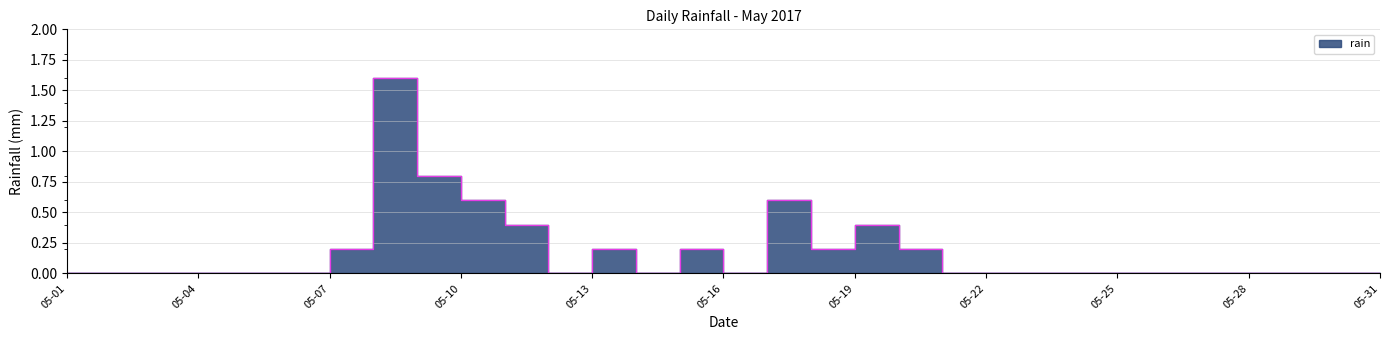

Where is the first local minimum?

2017-05-12